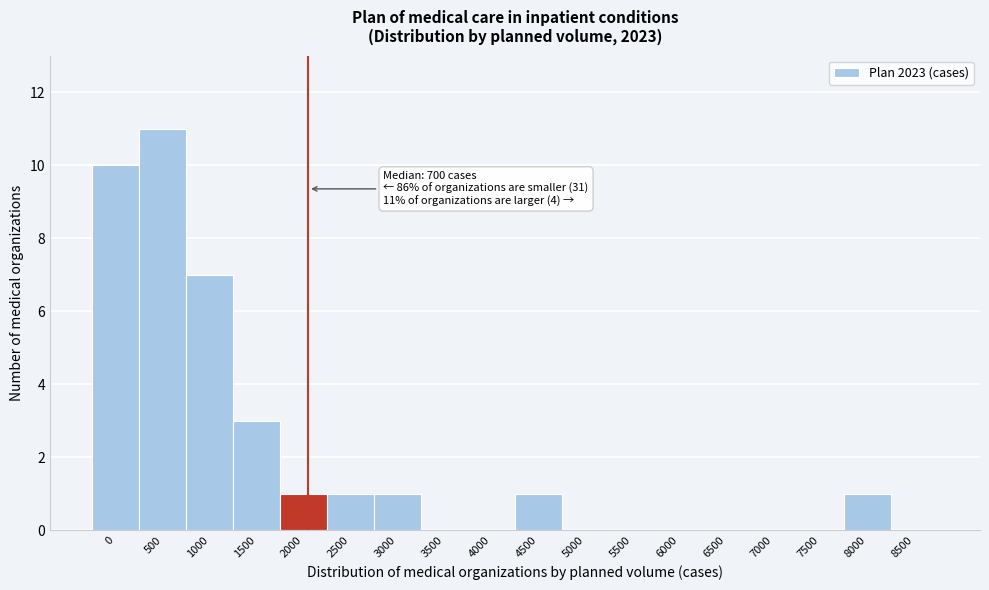

Reading left to right, transcribe all the data shown in this chart.

0=10	500=11	1000=7	1500=3	2000=1	2500=1	3000=1	3500=0	4000=0	4500=1	5000=0	5500=0	6000=0	6500=0	7000=0	7500=0	8000=1	8500=0